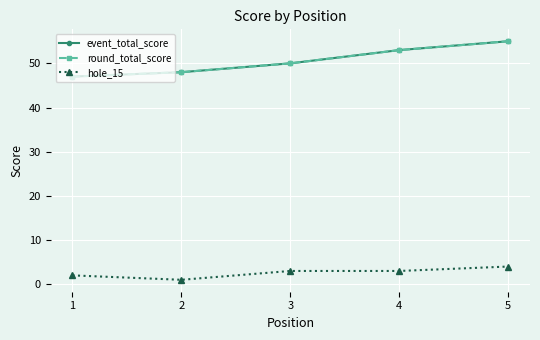

True or false: hole_15 has a value of 2 at 1.

True